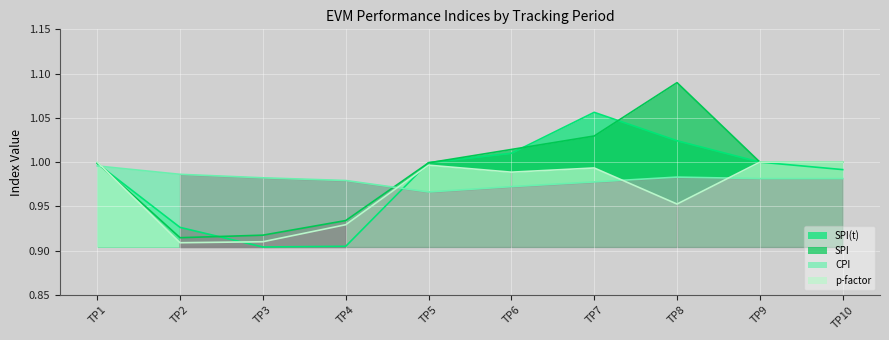

What is the sum of the SPI values at TP7 and TP4?

2.0